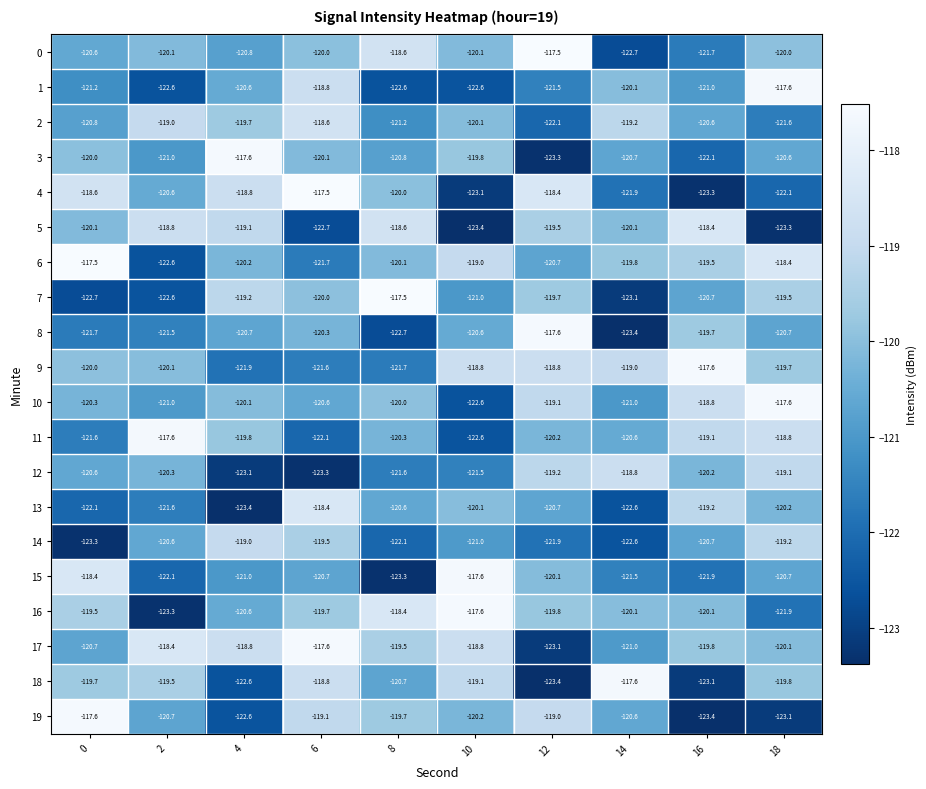

Rank the categories by 7 value from lowest to highest.

14, 0, 2, 10, 16, 6, 12, 18, 4, 8